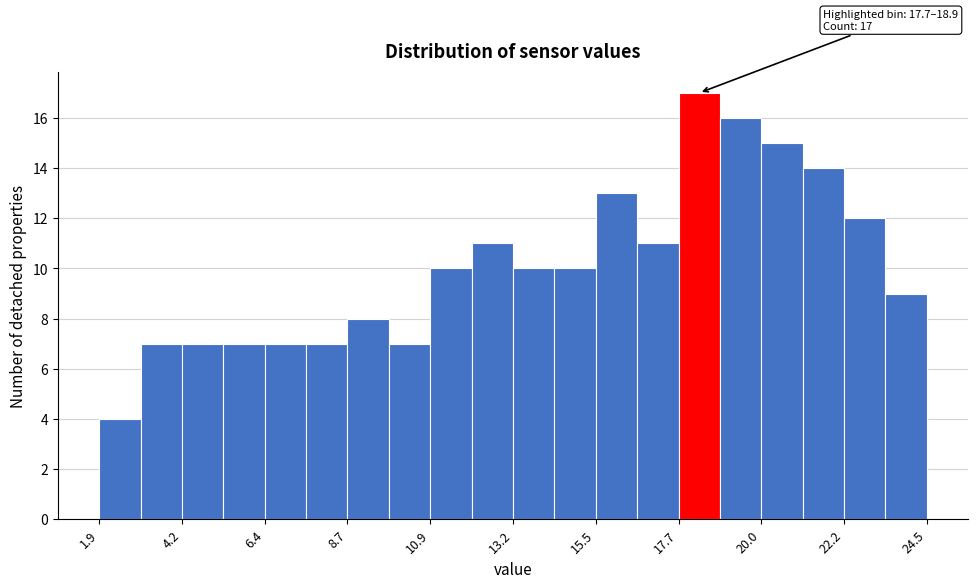

Read against the x-axis, roughly where is the centre of the tallest bar?

18.5